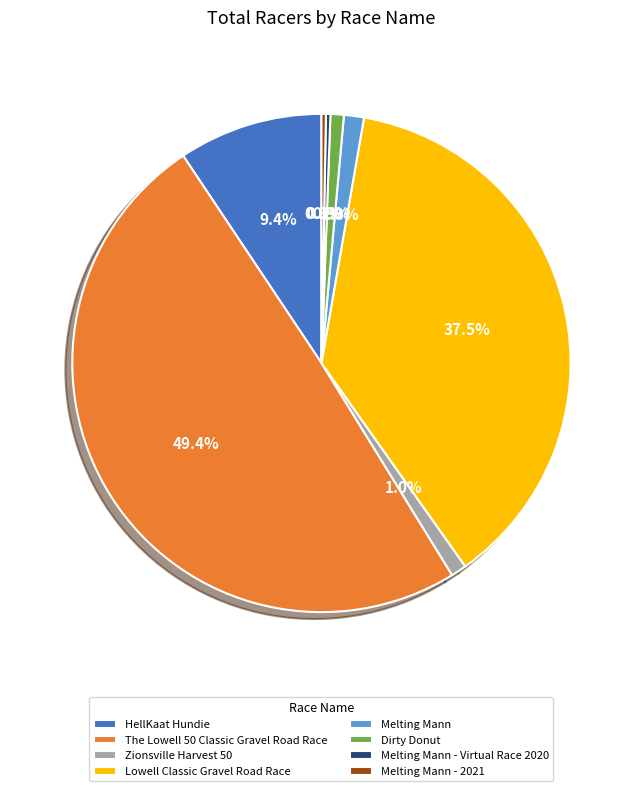

Approximately how many times larger is the value at Lowell Classic Gravel Road Race compared to Melting Mann - 2021?

130.0